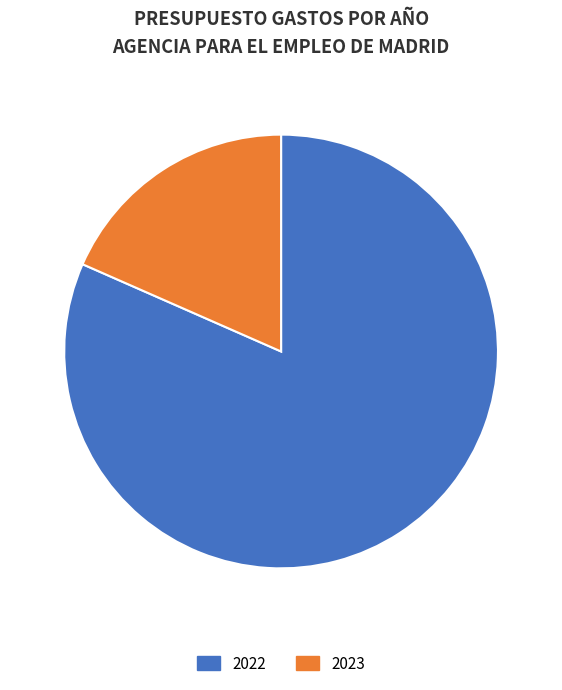

Which has a higher value, 2022 or 2023?

2022